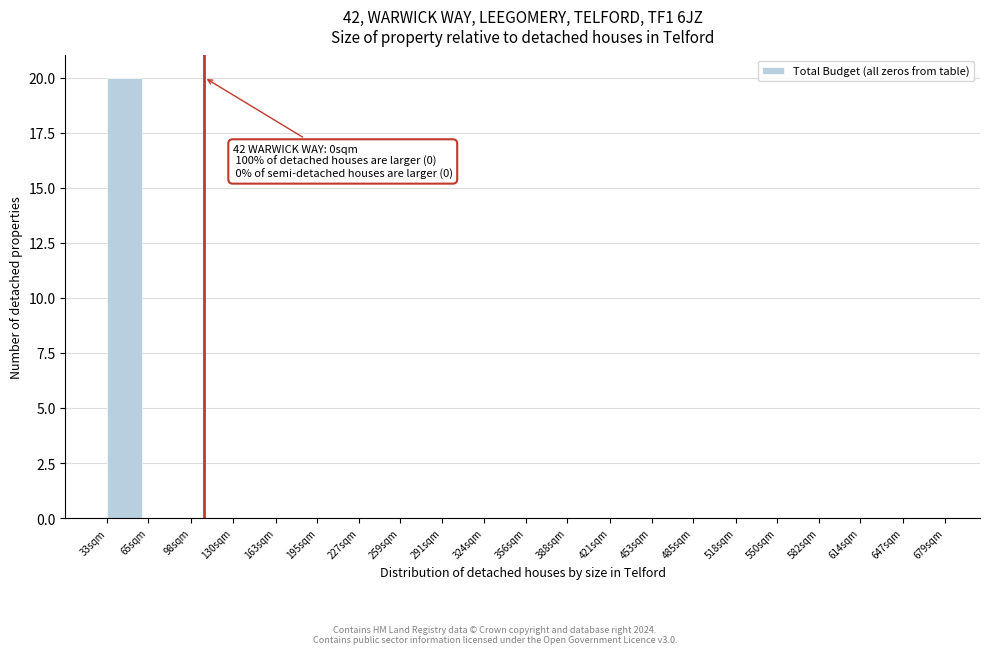

Reading left to right, what are all the values shown in this chart?

33sqm=20	65sqm=0	98sqm=0	130sqm=0	163sqm=0	195sqm=0	227sqm=0	259sqm=0	291sqm=0	324sqm=0	356sqm=0	388sqm=0	421sqm=0	453sqm=0	485sqm=0	518sqm=0	550sqm=0	582sqm=0	614sqm=0	647sqm=0